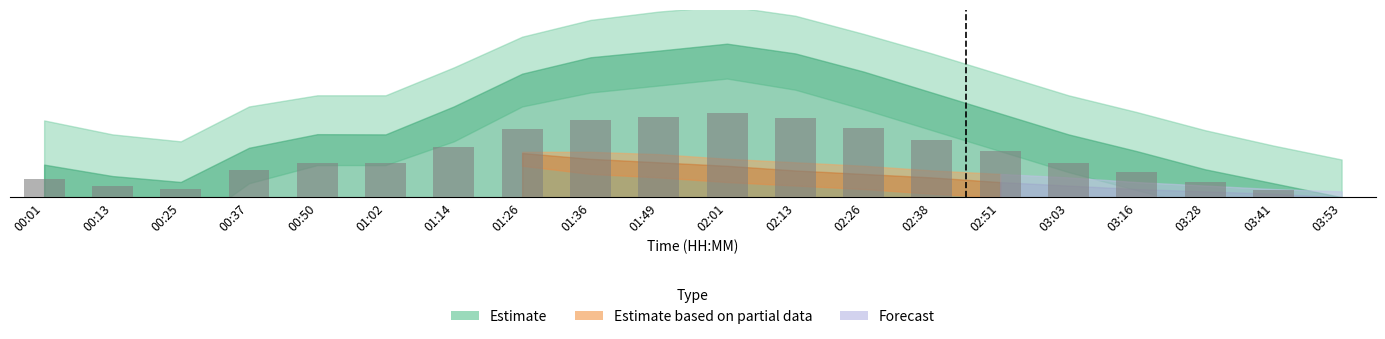

Rank the categories by value from lowest to highest.

03:53, 03:41, 00:25, 00:13, 03:28, 00:01, 03:16, 00:37, 01:02, 03:03, 00:50, 02:51, 01:14, 02:38, 01:26, 02:26, 01:36, 02:13, 01:49, 02:01